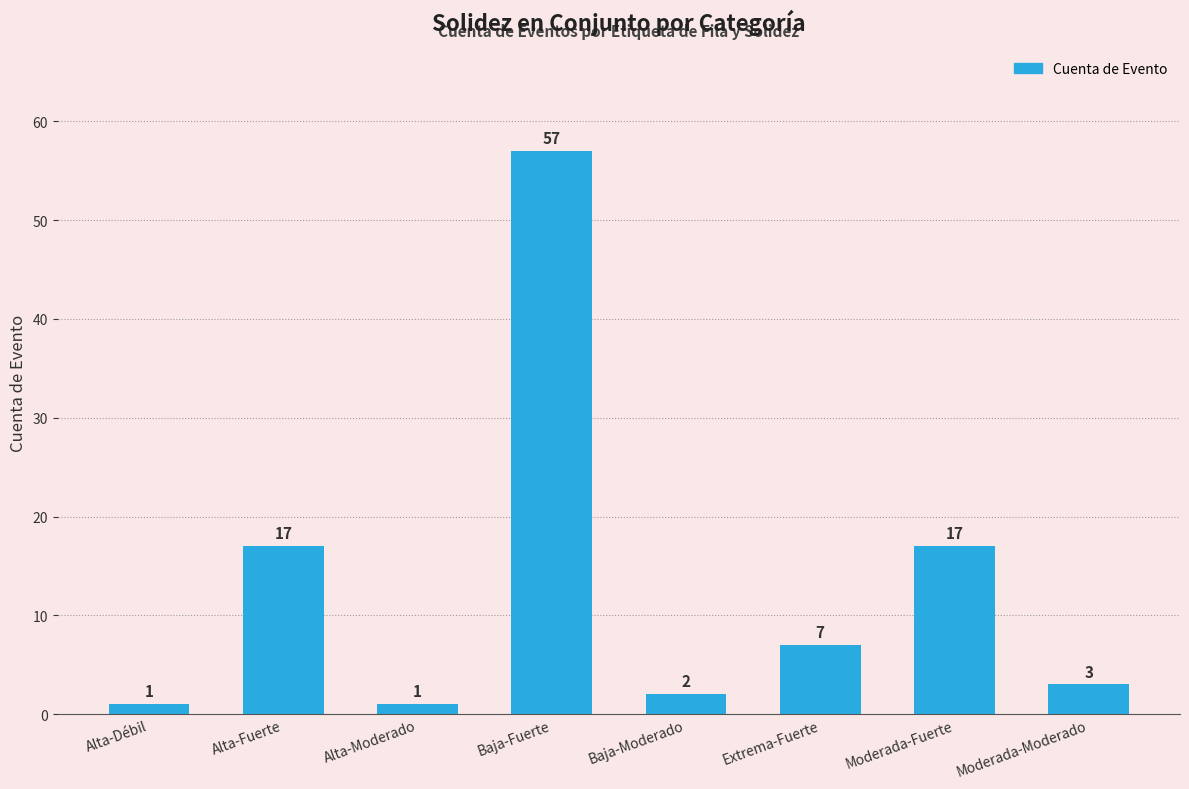

What is the difference between the maximum and second lowest values?

56